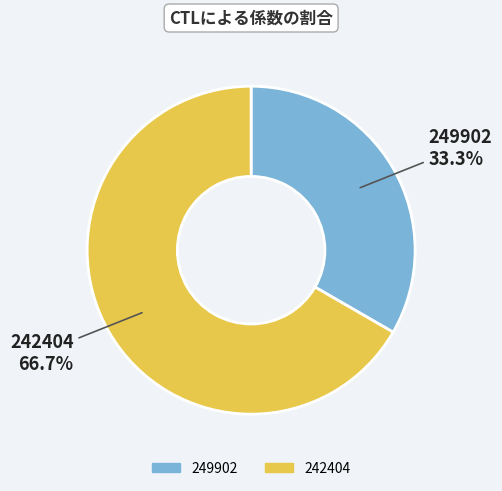

Which slice is the largest?

242404